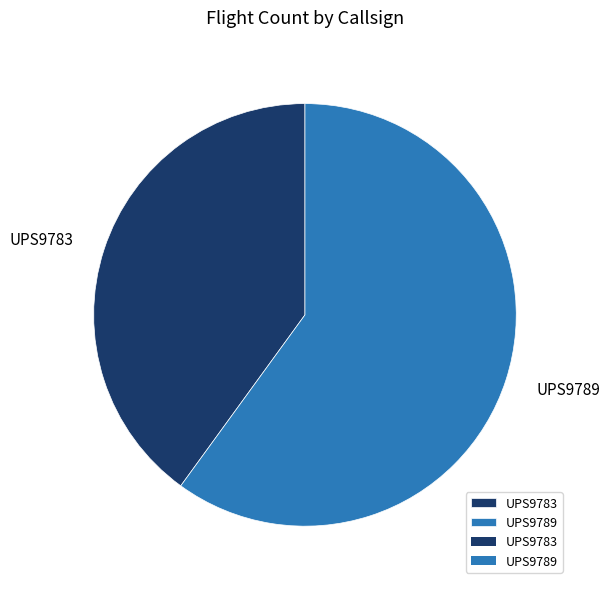

Does any single category account for the majority?

Yes